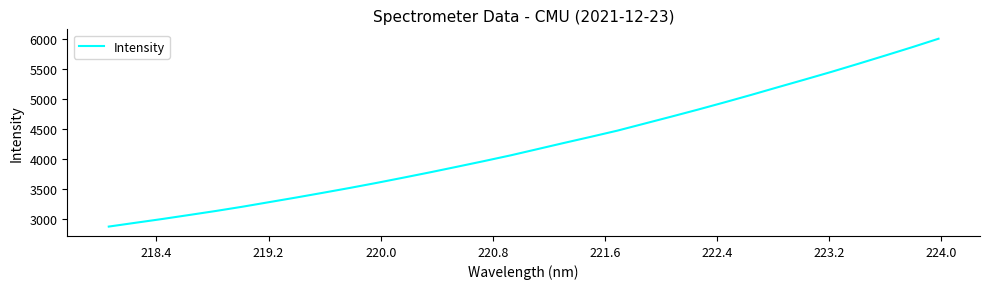

What is the greatest value displayed?

6008.6